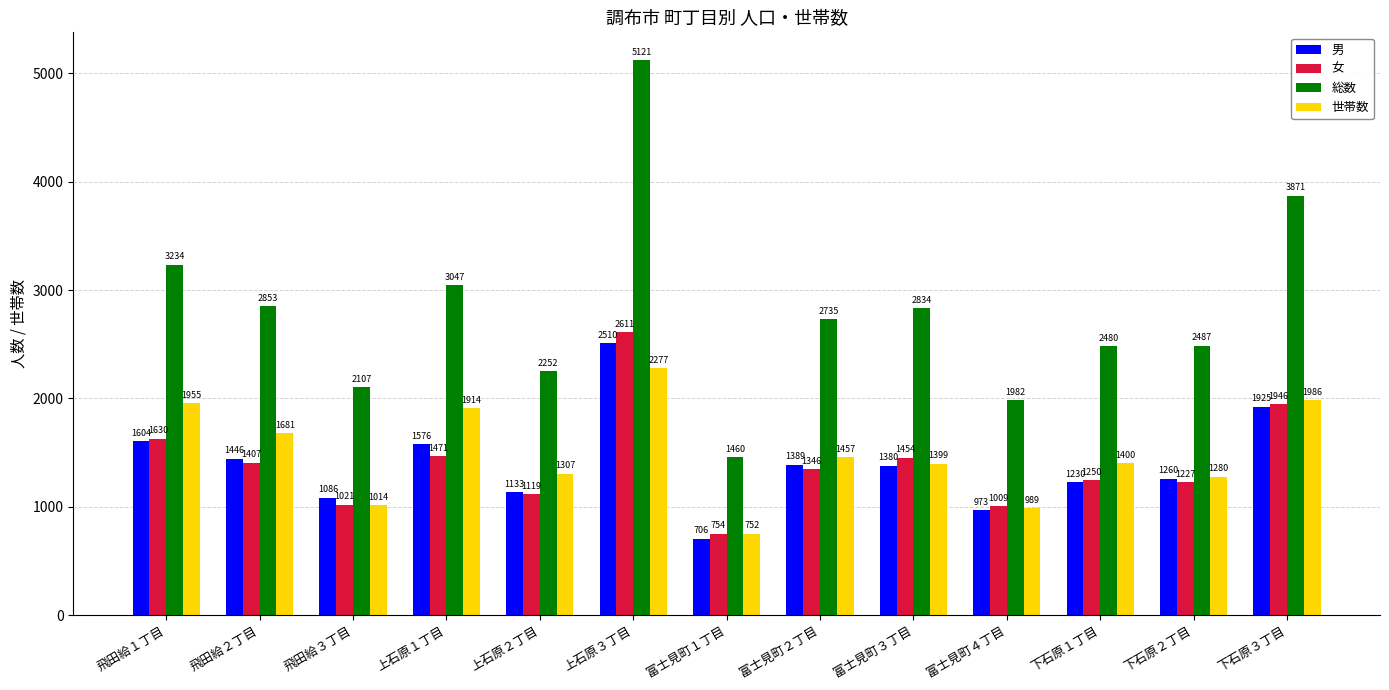

At which category does the chart reach its peak across all series?

上石原３丁目